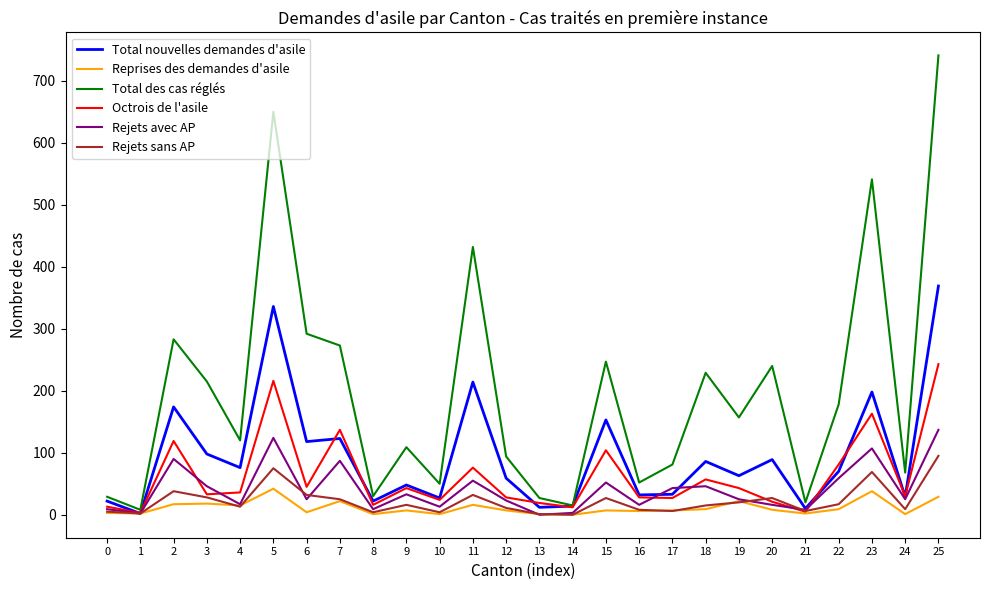

Which series has the largest range (max minus min)?

Total des cas réglés